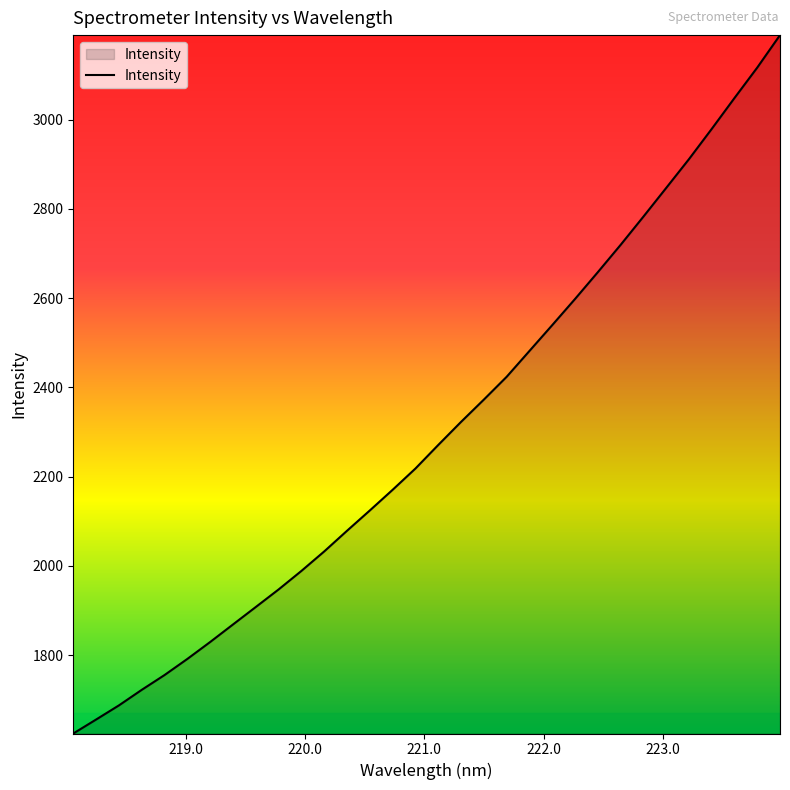

What is the smallest value displayed?

1624.2